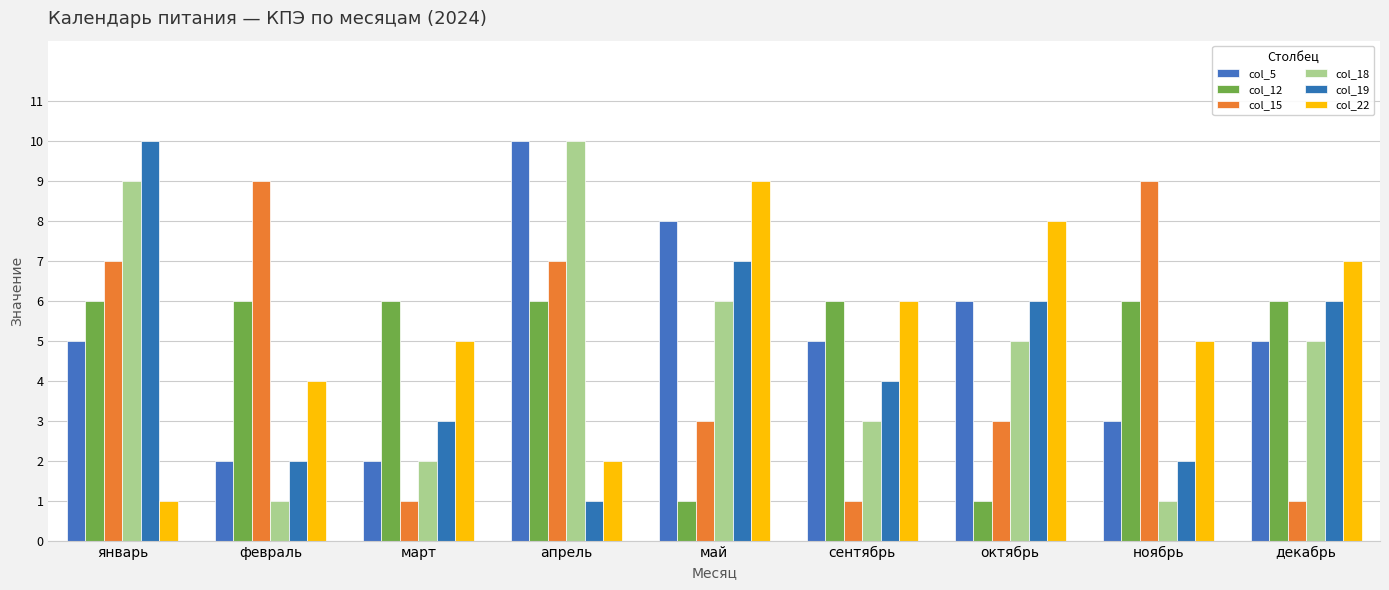

Which series has the largest total across all categories?

col_22